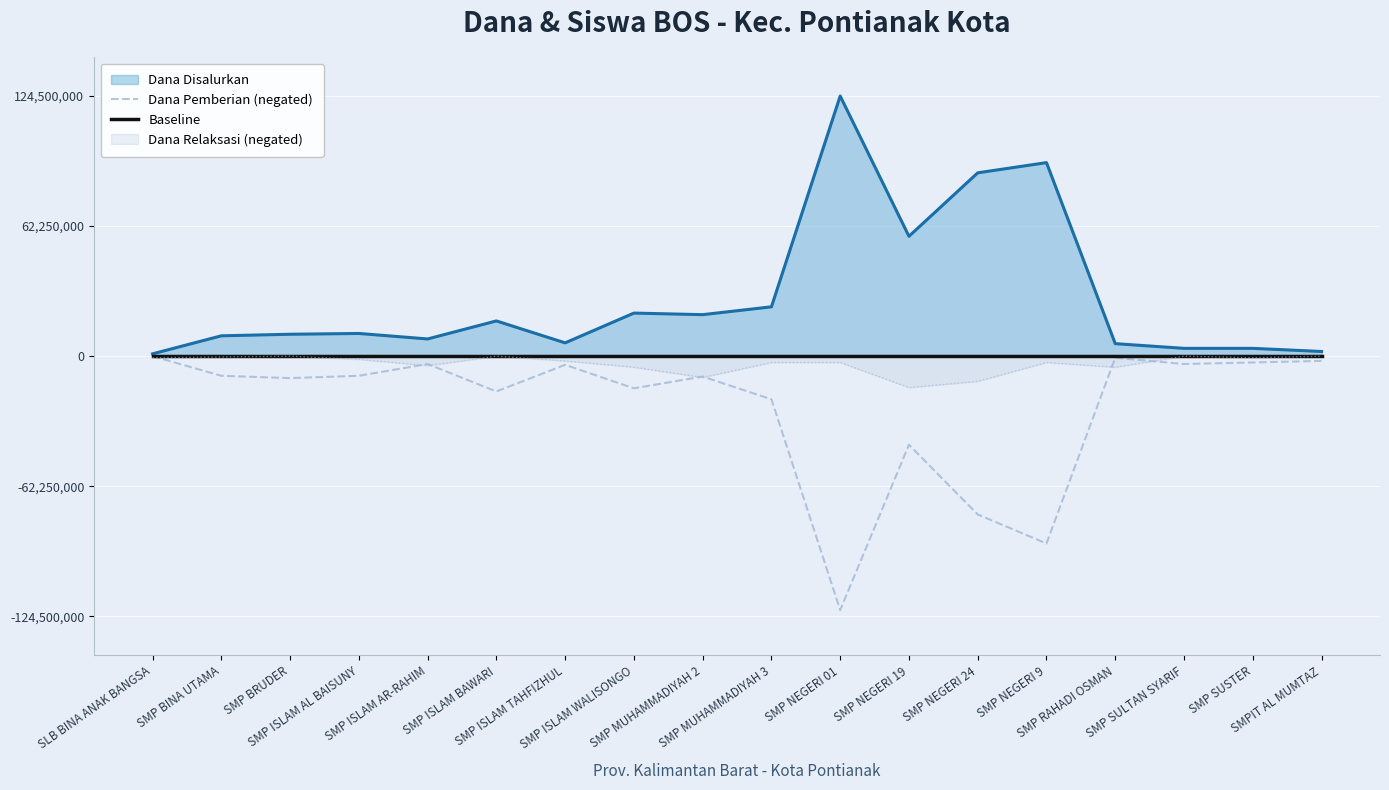

At how many categories does at least one series exceed -80014645?

18